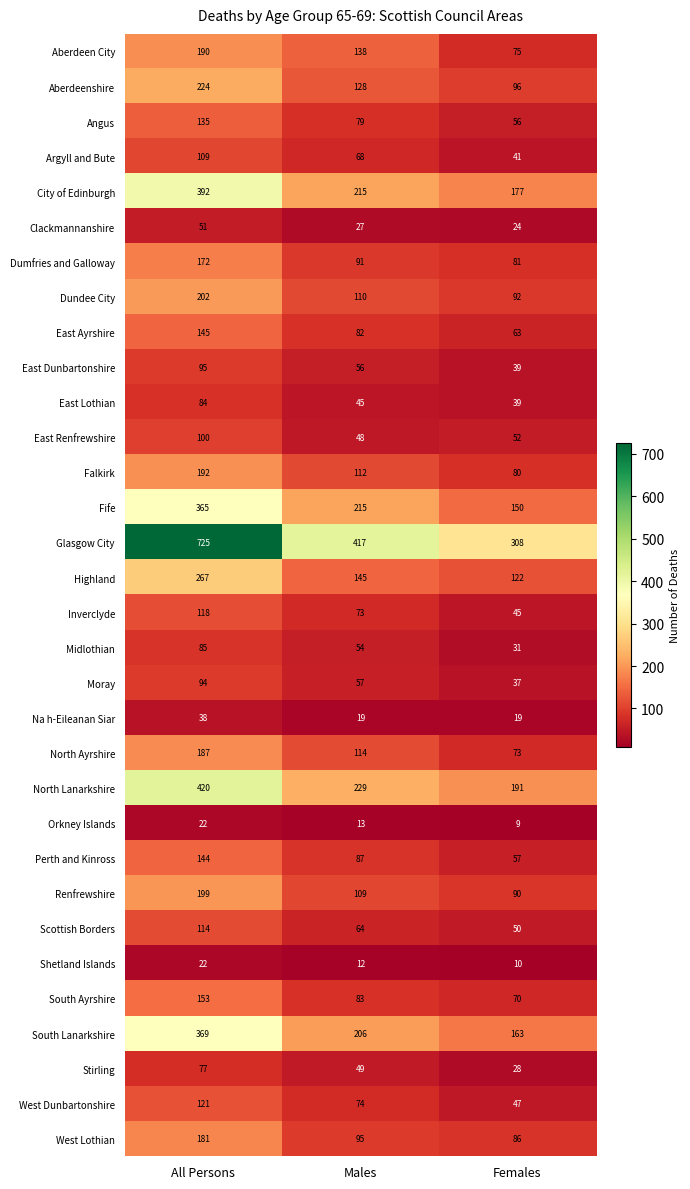

Which series has the largest total across all categories?

Glasgow City